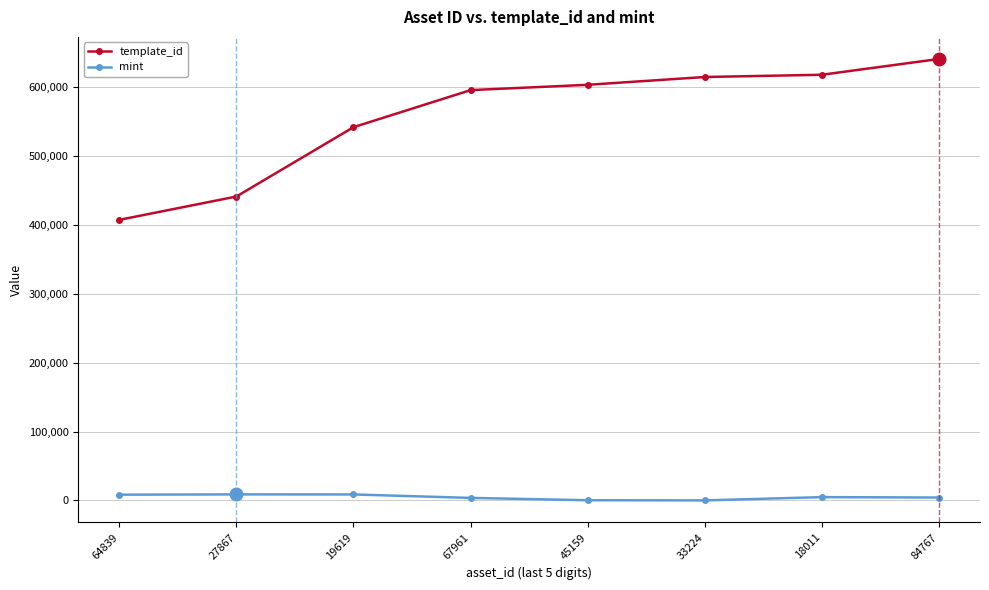

True or false: mint and template_id intersect in this chart.

False